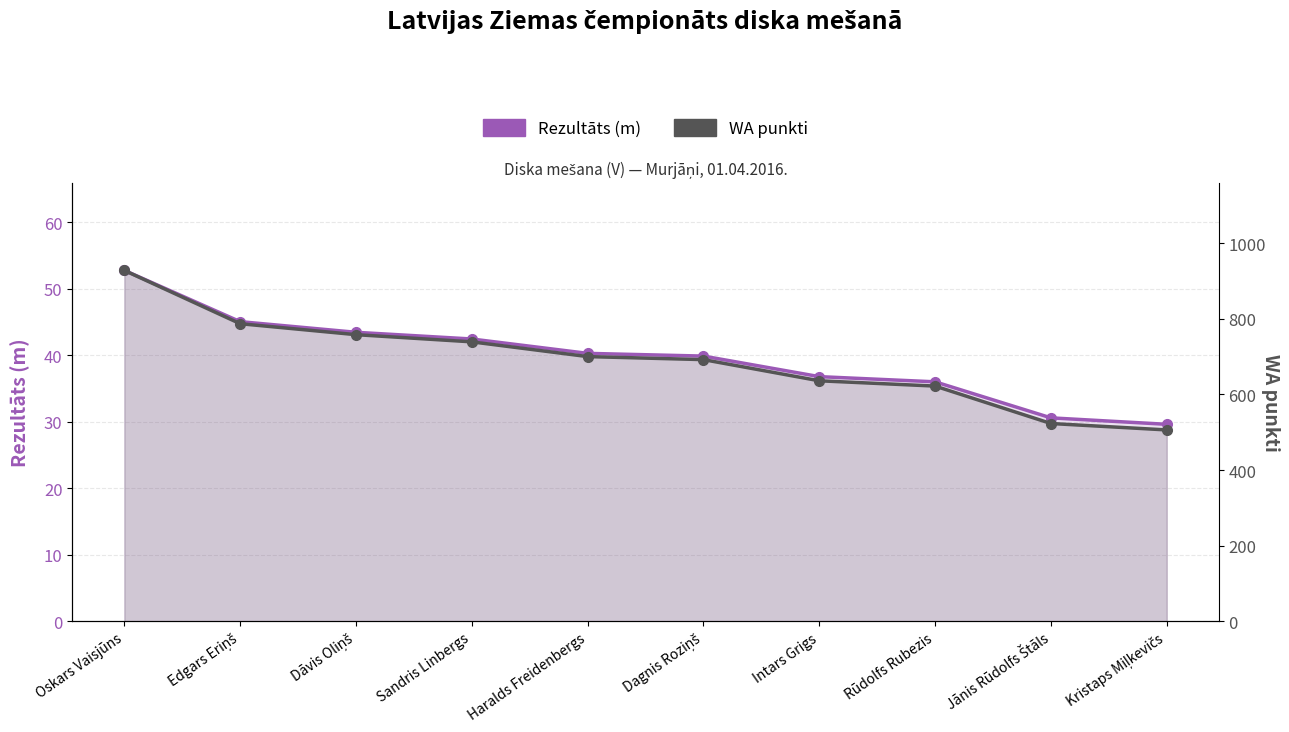

What is the total value across all series at Kristaps Miļkevičs?

535.6